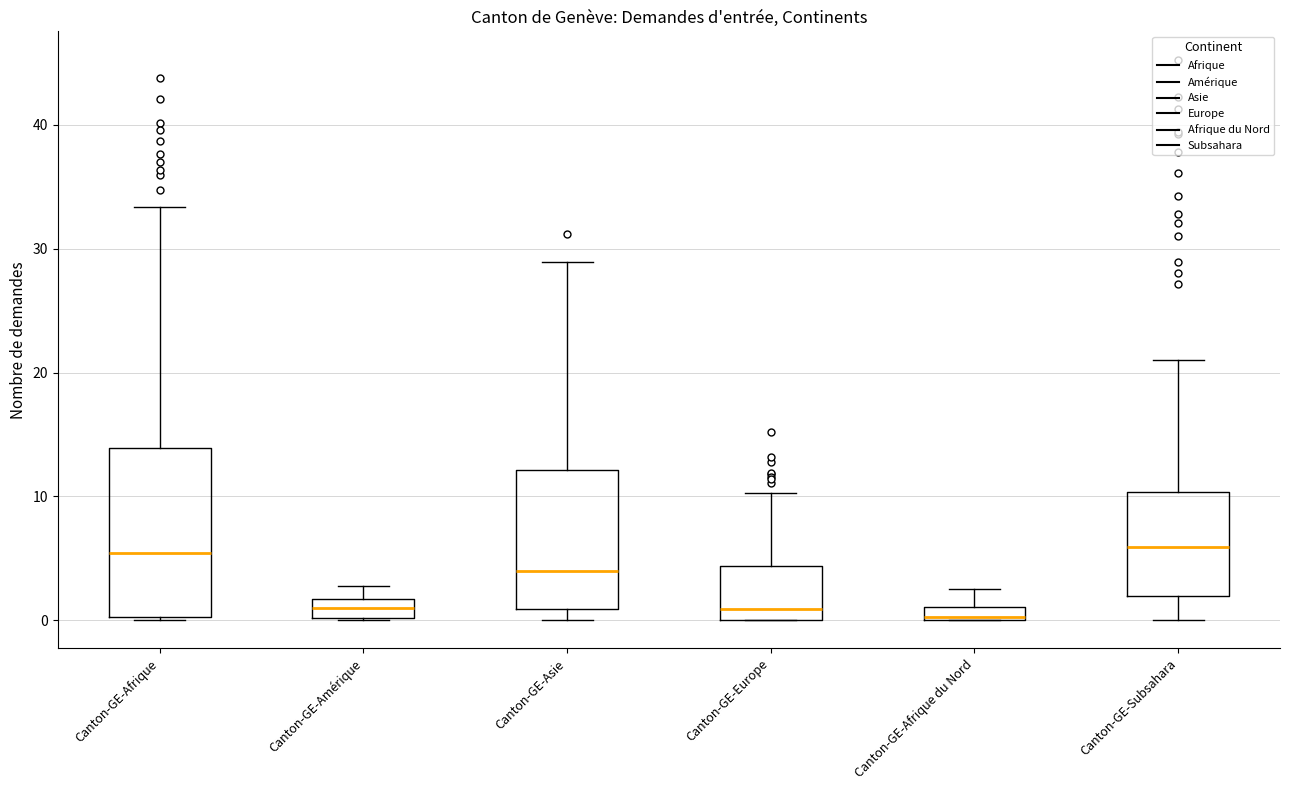

Where does the upper whisker of the box for Canton-GE-Afrique du Nord end on the y-axis? The values are not printed on the chart, so give them approximately, as read against the axis.

3